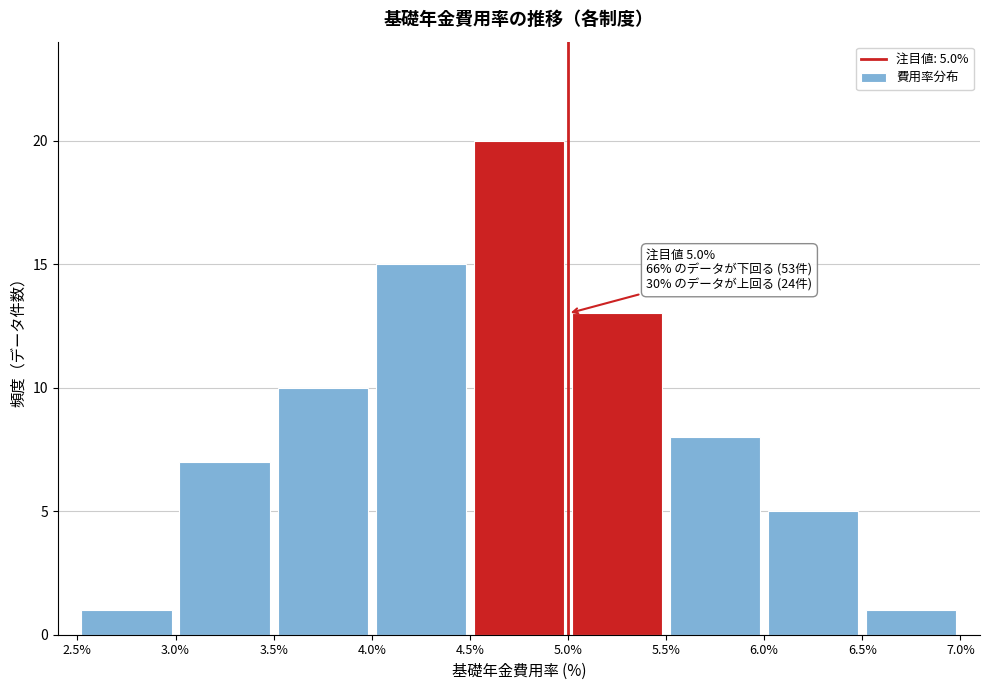

Over which range of the x-axis is the bar tallest?

4.5% to 5.0%